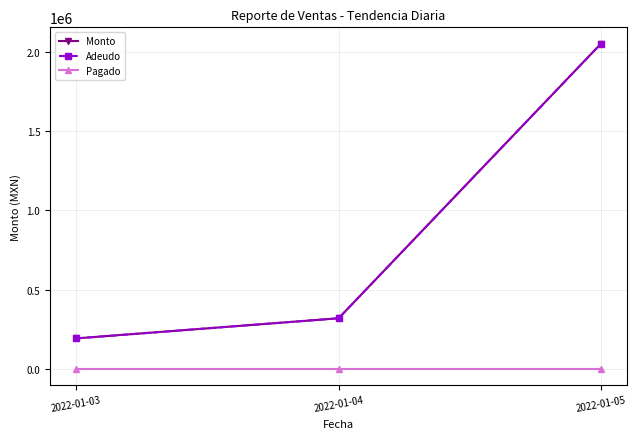

Is this an area chart (filled region under the line)?

No